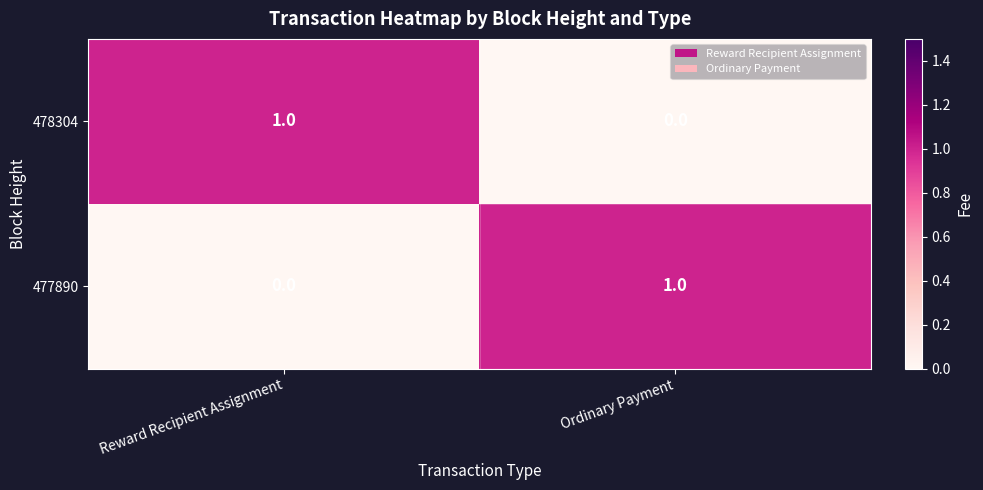

Is the value of 477890 at Ordinary Payment greater than the value of 478304 at Ordinary Payment?

Yes